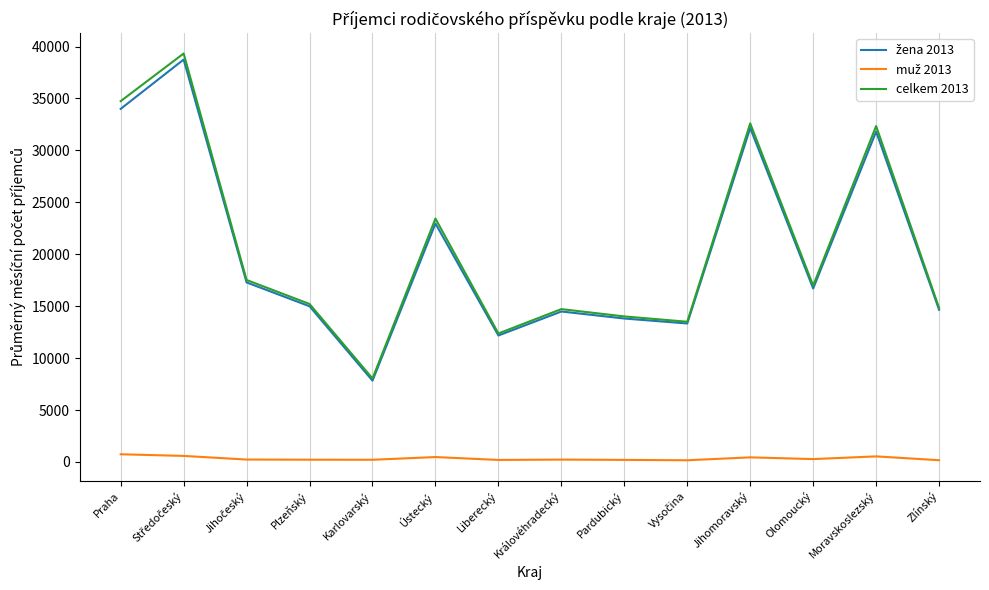

Is it true that celkem 2013 equals 14827 at Zlínský?

True